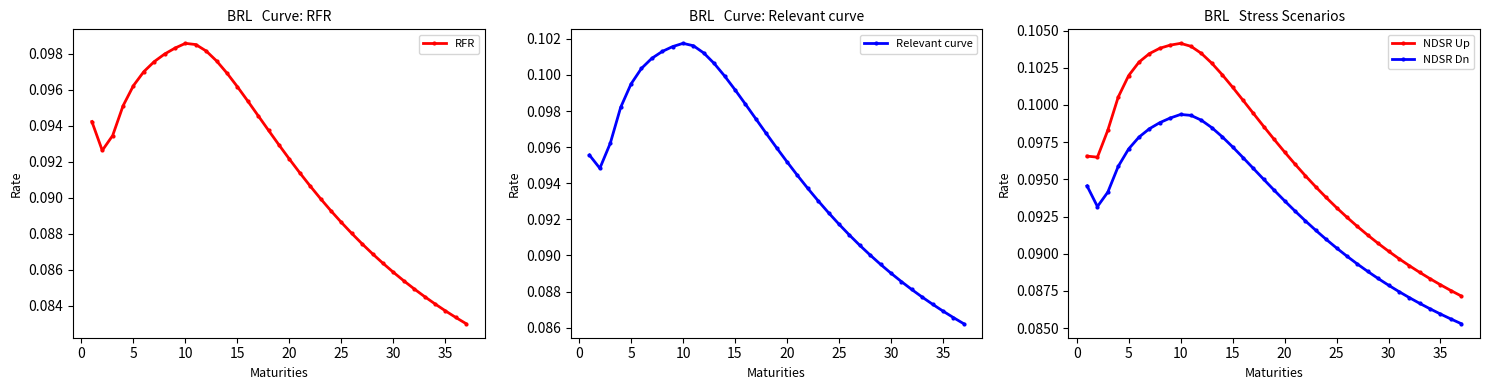

What is the total value across all series at 35?

0.4